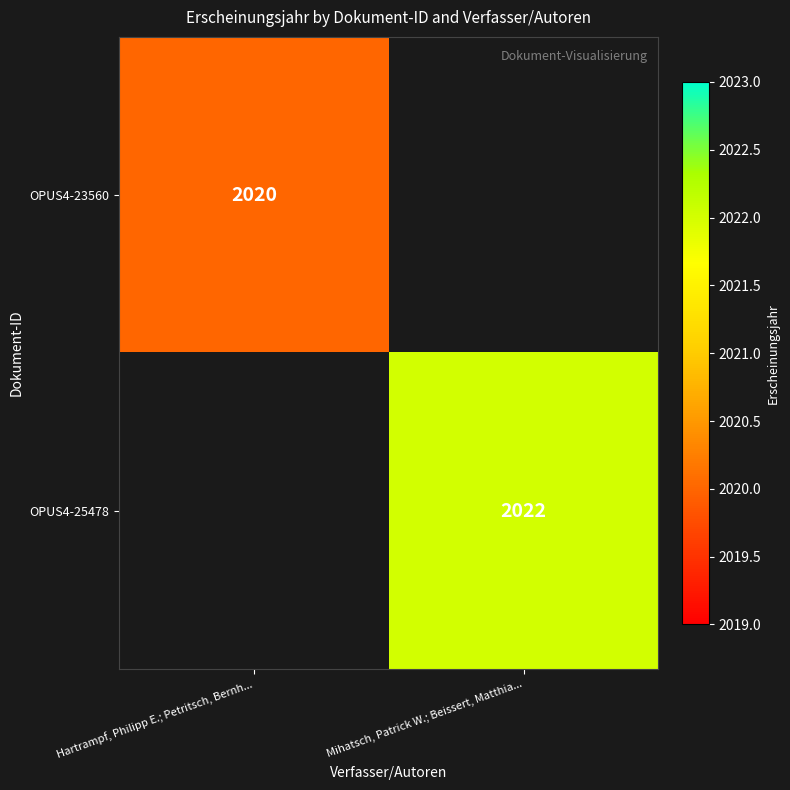

True or false: OPUS4-23560 has a value of 1400 at Hartrampf, Philipp E.; Petritsch, Bernh....

False